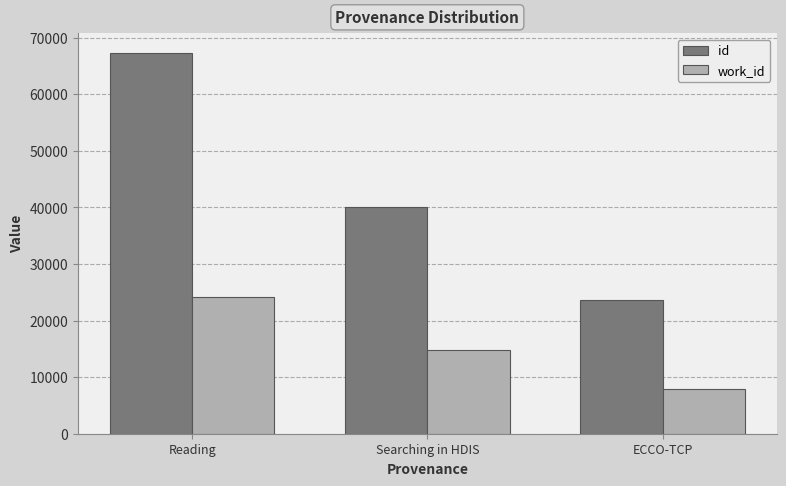

What is the label of the 2nd bar from the left?

Searching in HDIS